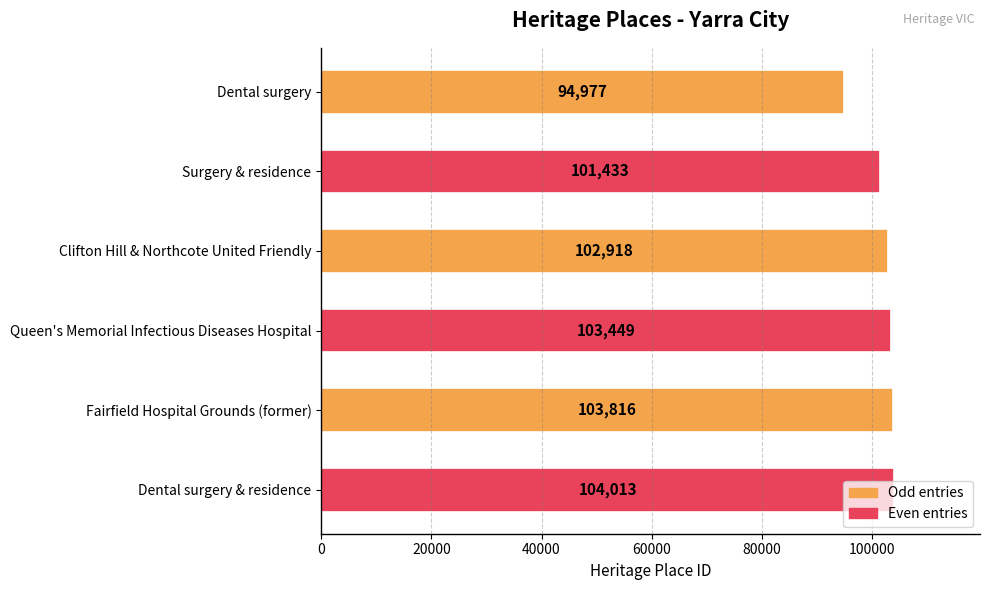

What is the ratio of the value at Dental surgery & residence to the value at Fairfield Hospital Grounds (former)?

1.0